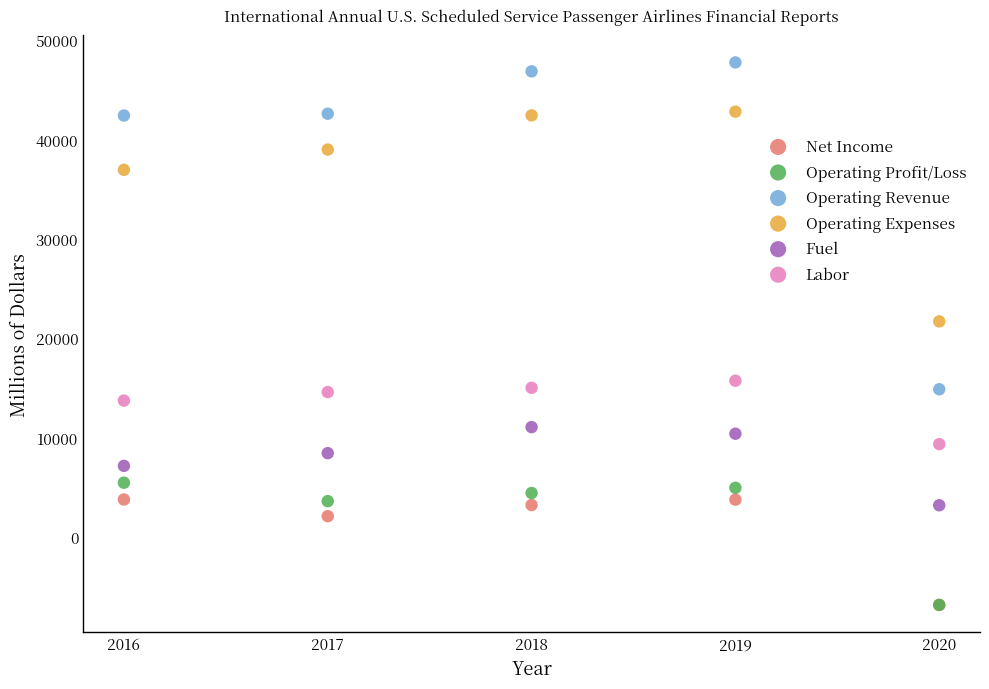

Across all series, what Y value is closest to 20463?

21701.0